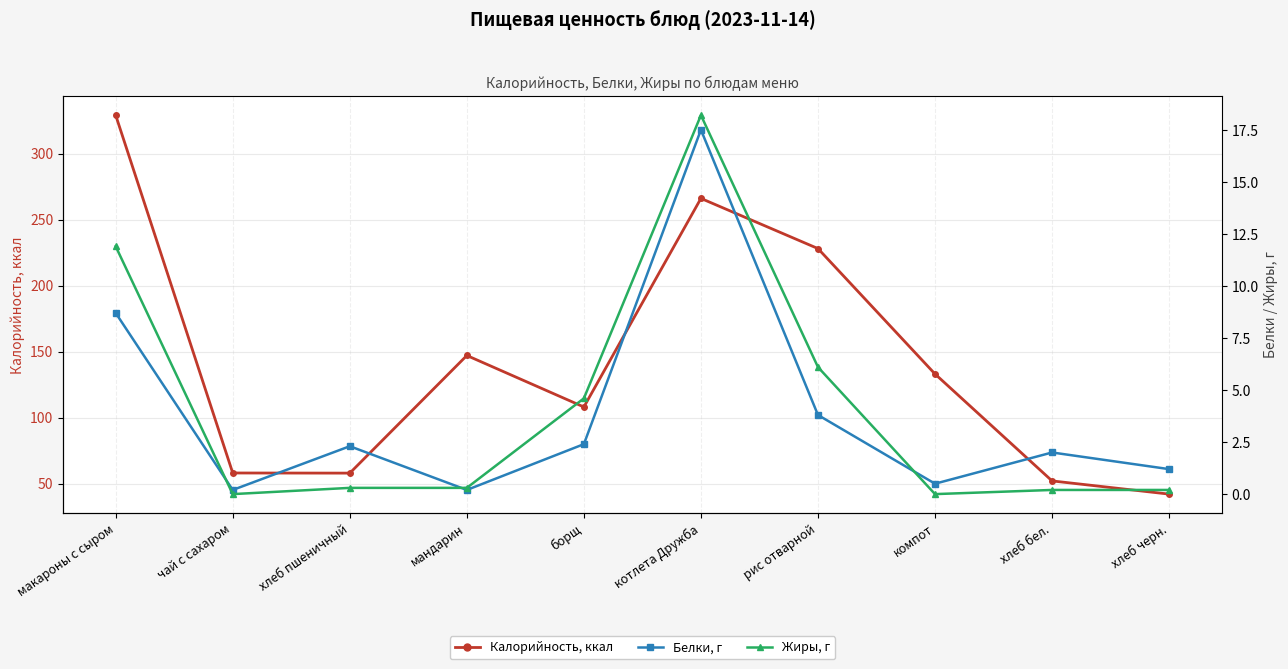

Rank the categories by Белки, г value from highest to lowest.

котлета Дружба, макароны с сыром, рис отварной, борщ, хлеб пшеничный, хлеб бел., хлеб черн., компот, чай с сахаром, мандарин